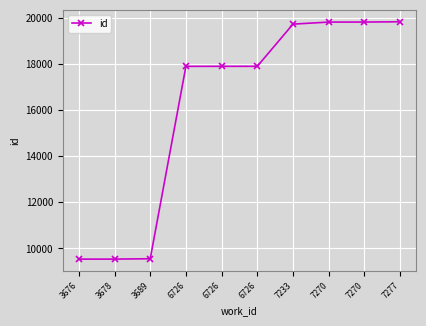

Count the number of data series in this chart.

1